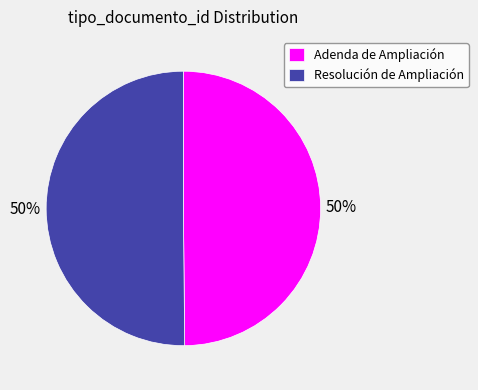

To the nearest percent, what percentage of the pie is Adenda de Ampliación?

50%